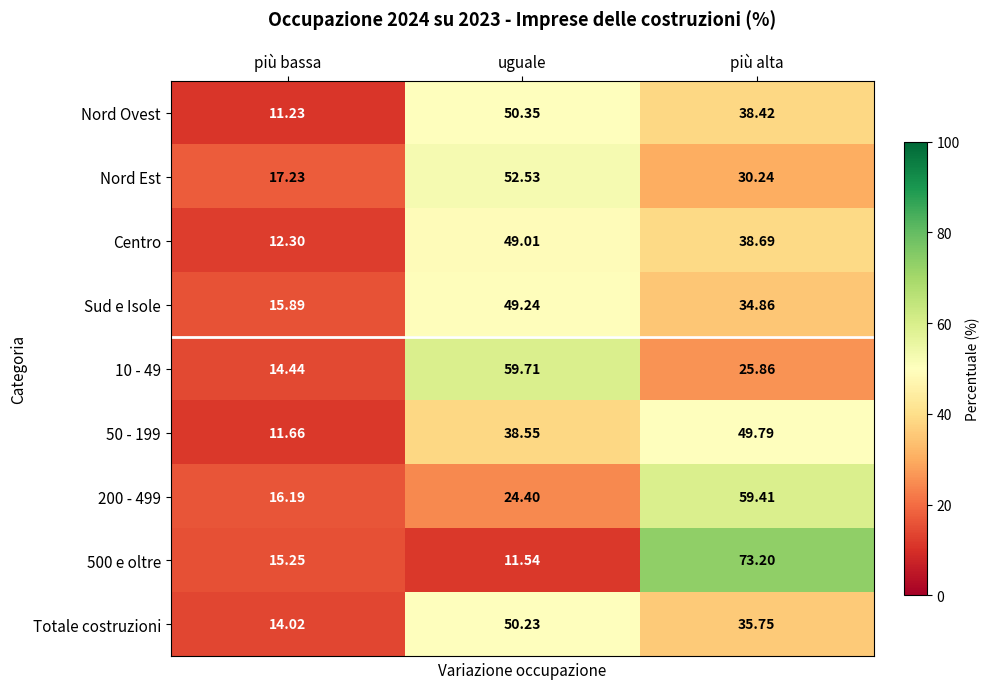

At which label does 200 - 499 reach its minimum?

più bassa